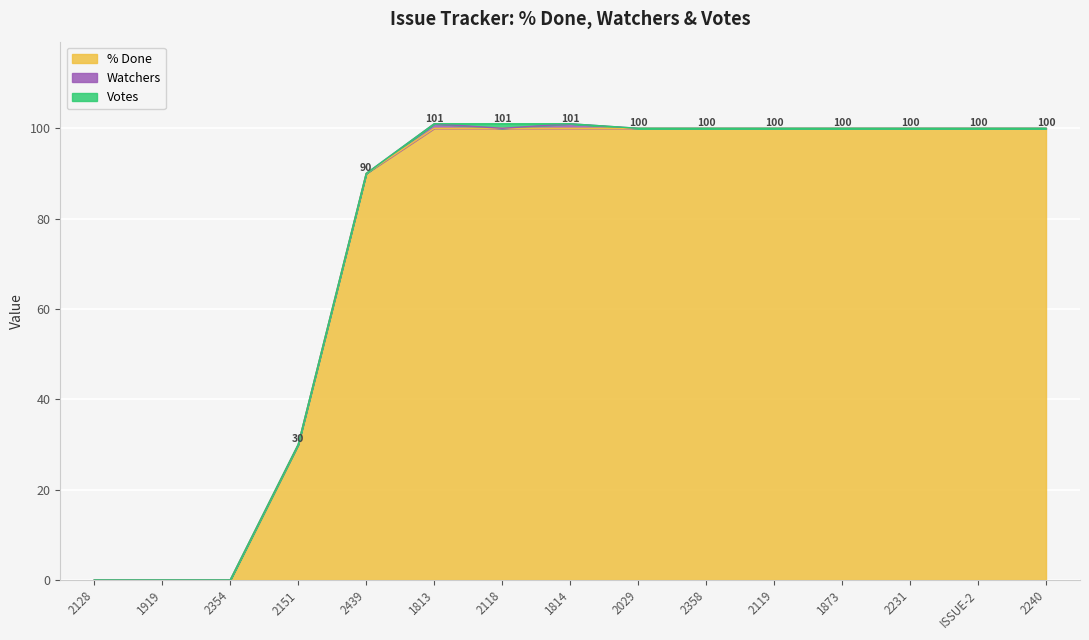

At how many categories does at least one series exceed 13?

12